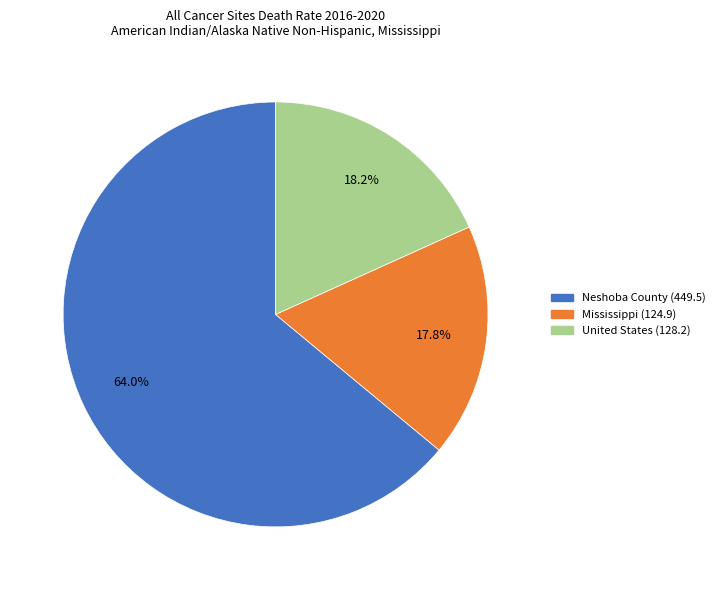

To the nearest percent, what is the combined percentage of Mississippi and United States?

36%